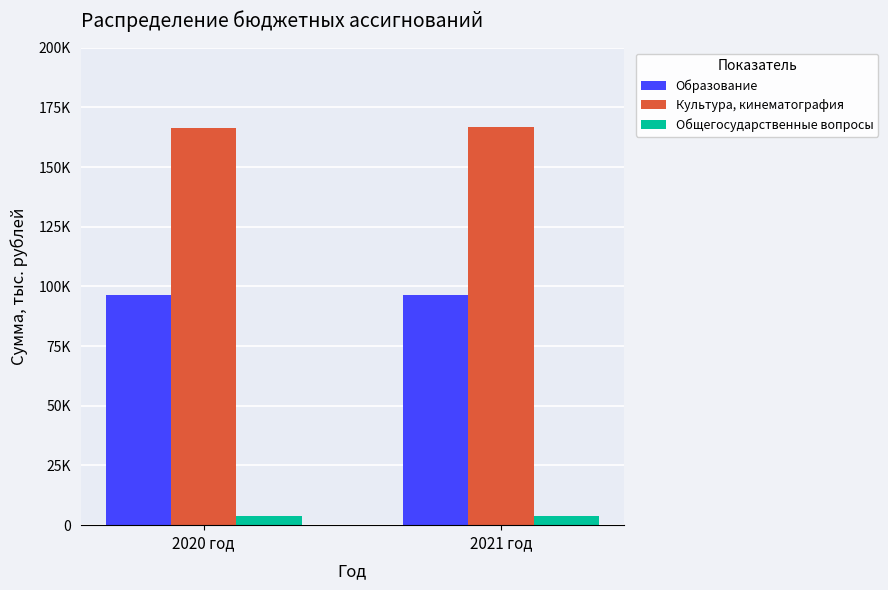

What are all the series names shown in the legend?

Образование, Культура, кинематография, Общегосударственные вопросы